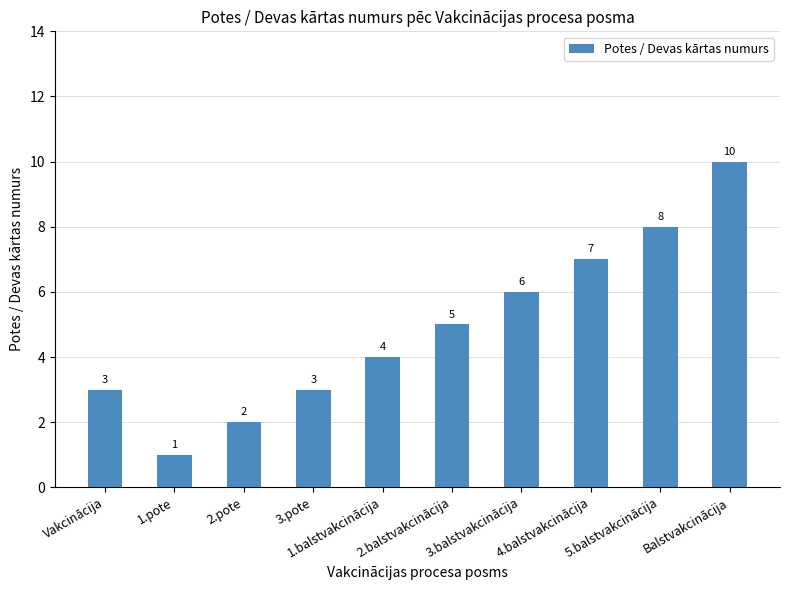

What position from the right is 5.balstvakcinācija?

2